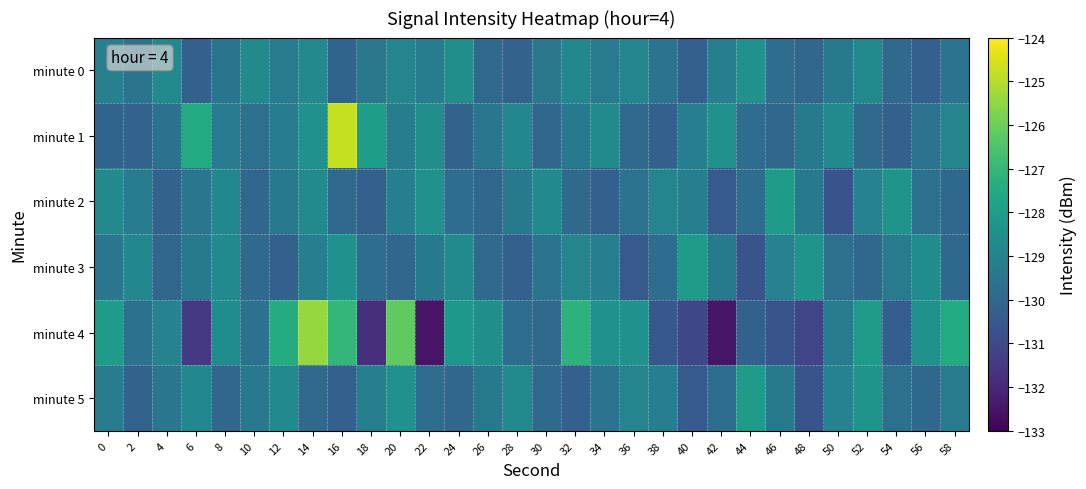

List the series in order of their peak value, lowest first.

minute 0, minute 2, minute 3, minute 5, minute 4, minute 1